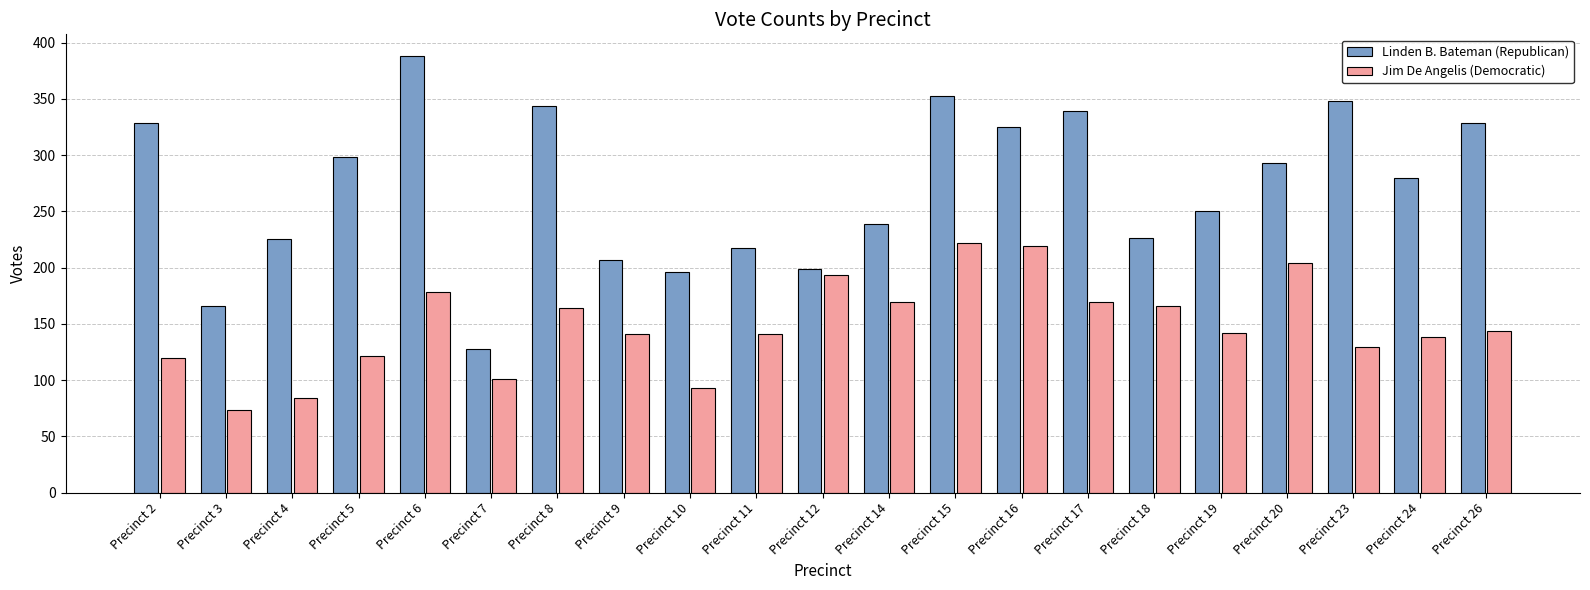

At which category is the sum across all series the highest?

Precinct 15